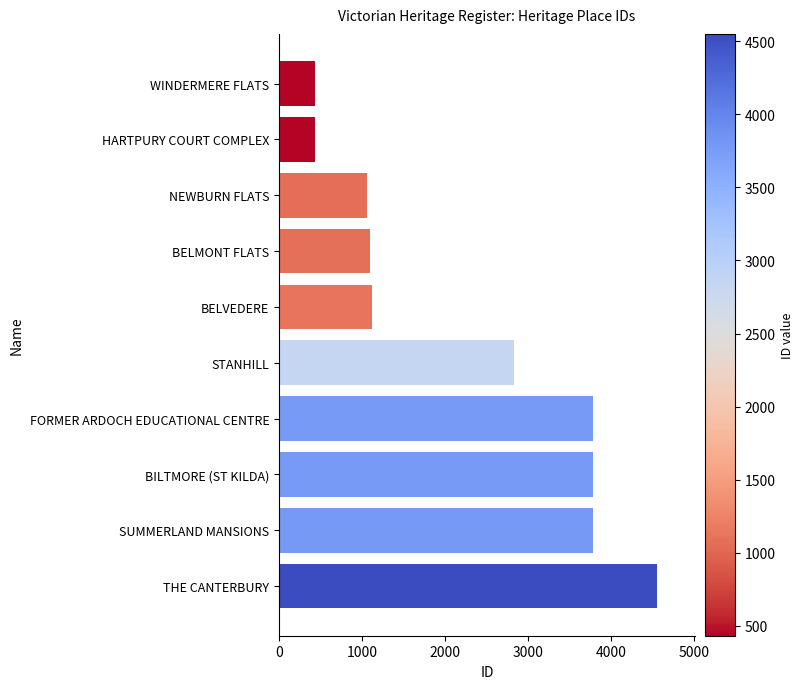

What is the label of the 9th bar from the top?

SUMMERLAND MANSIONS